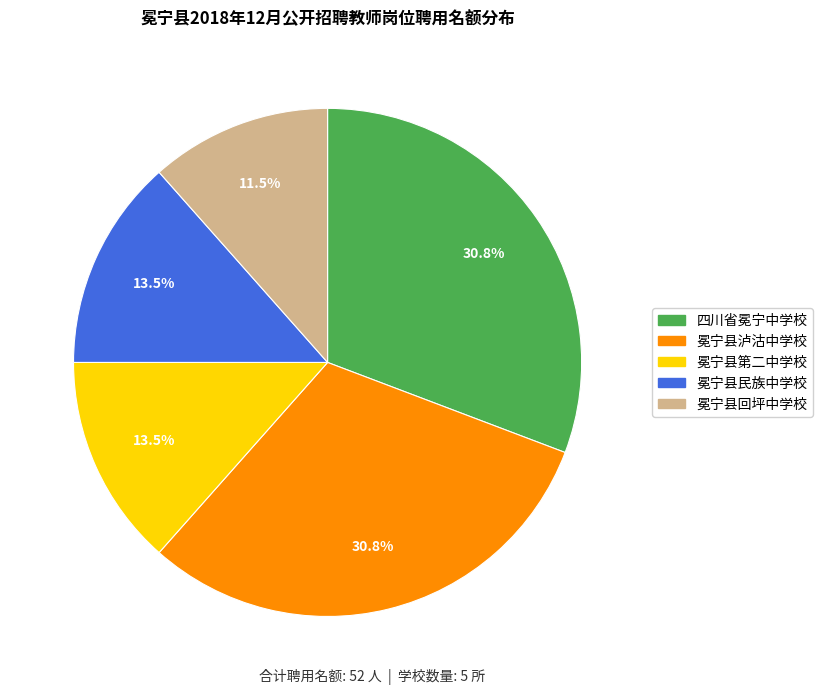

Which slice is the smallest?

冕宁县回坪中学校